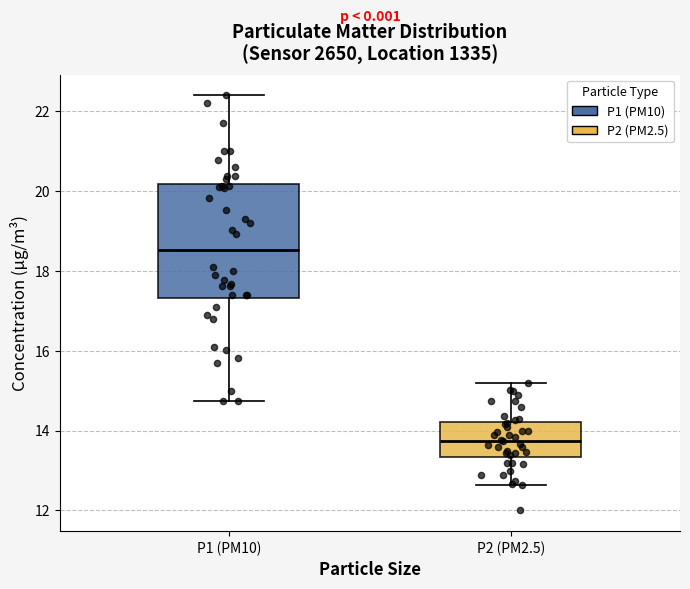

Reading left to right, read every box against the y-axis: the position of its median line, the range the box covers, and the ends of its whiskers. The values are not printed on the chart, so give them approximately, as read against the axis.

P1 (PM10): median 18.6, box 17.4 to 20.2, whiskers 14.8 to 22.4
P2 (PM2.5): median 13.8, box 13.4 to 14.2, whiskers 12.6 to 15.2